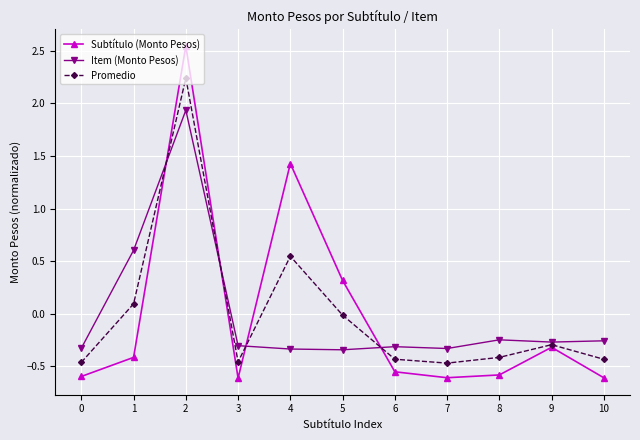

Is the value of Item (Monto Pesos) at 0 greater than the value of Subtítulo (Monto Pesos) at 5?

No